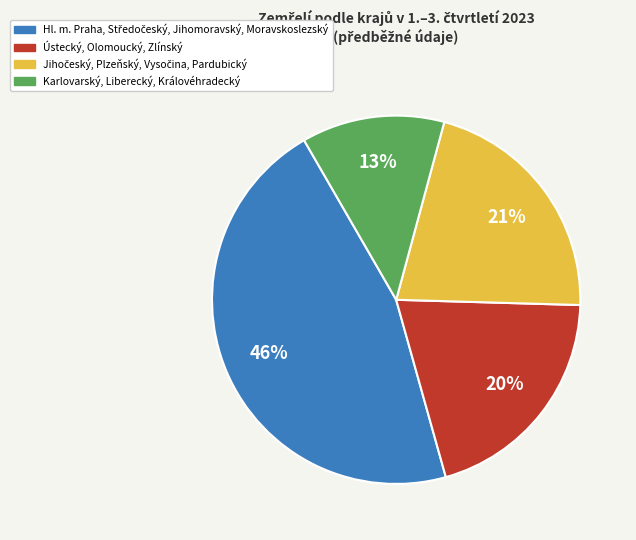

What percentage is the Ústecký, Olomoucký, Zlínský slice, to the nearest percent?

20%